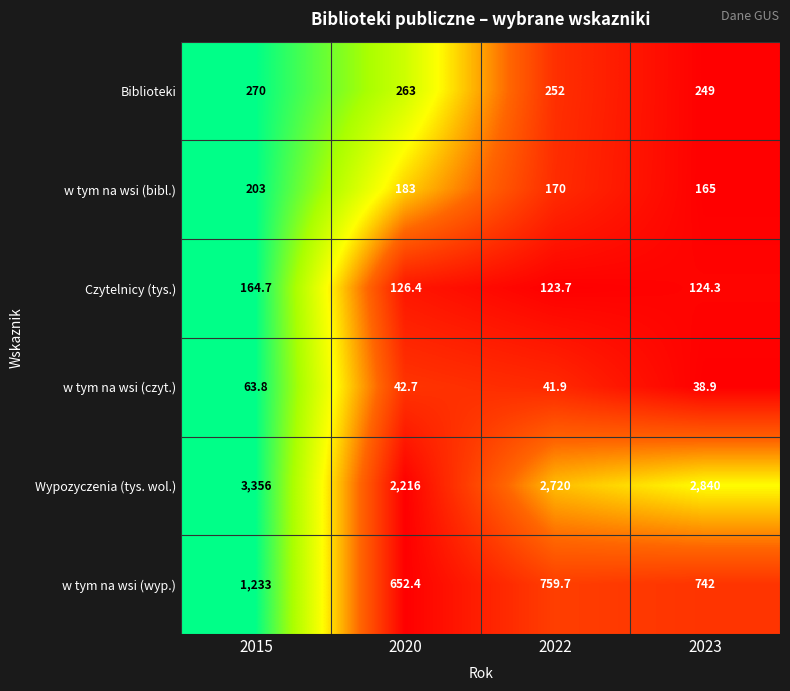

How many series are shown in this chart?

6